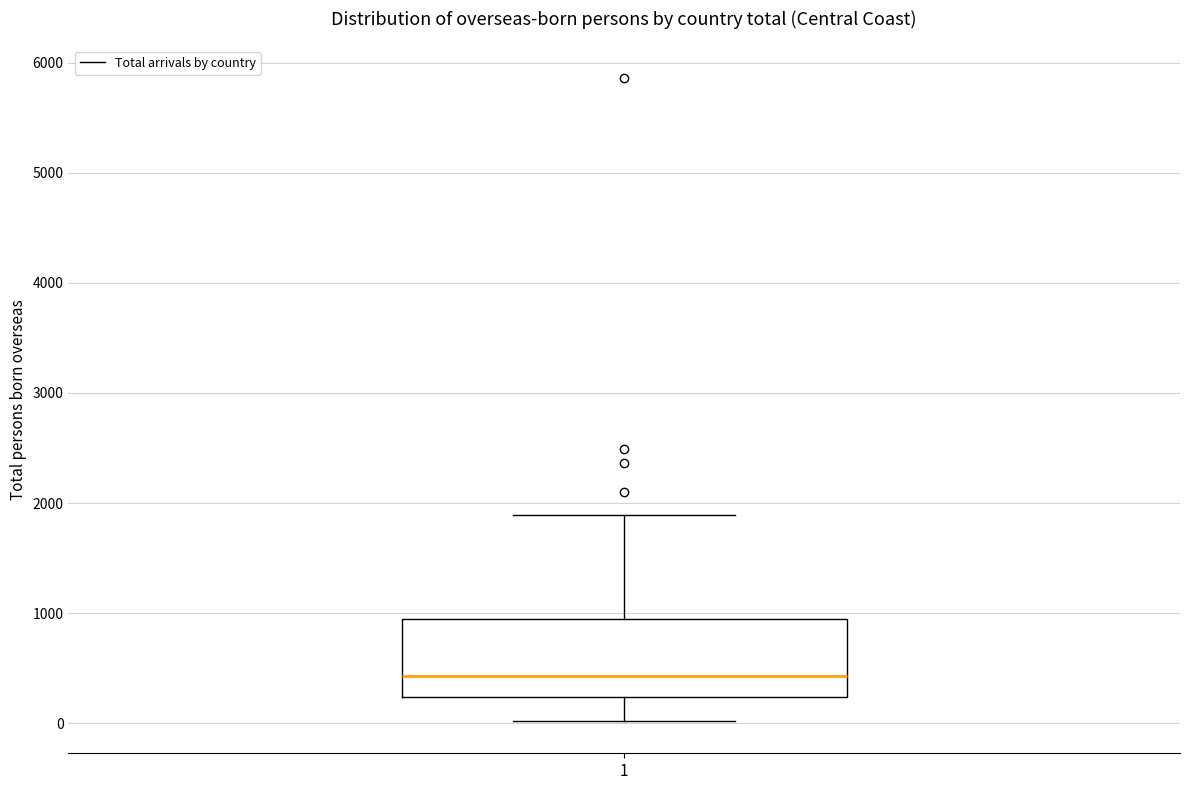

Transcribe this box plot: give where the median line is, the range the box spans, and where the two whiskers end, as read against the y-axis. The values are not printed on the chart, so give them approximately, as read against the axis.

median 400, box 200 to 900, whiskers 0 to 1900